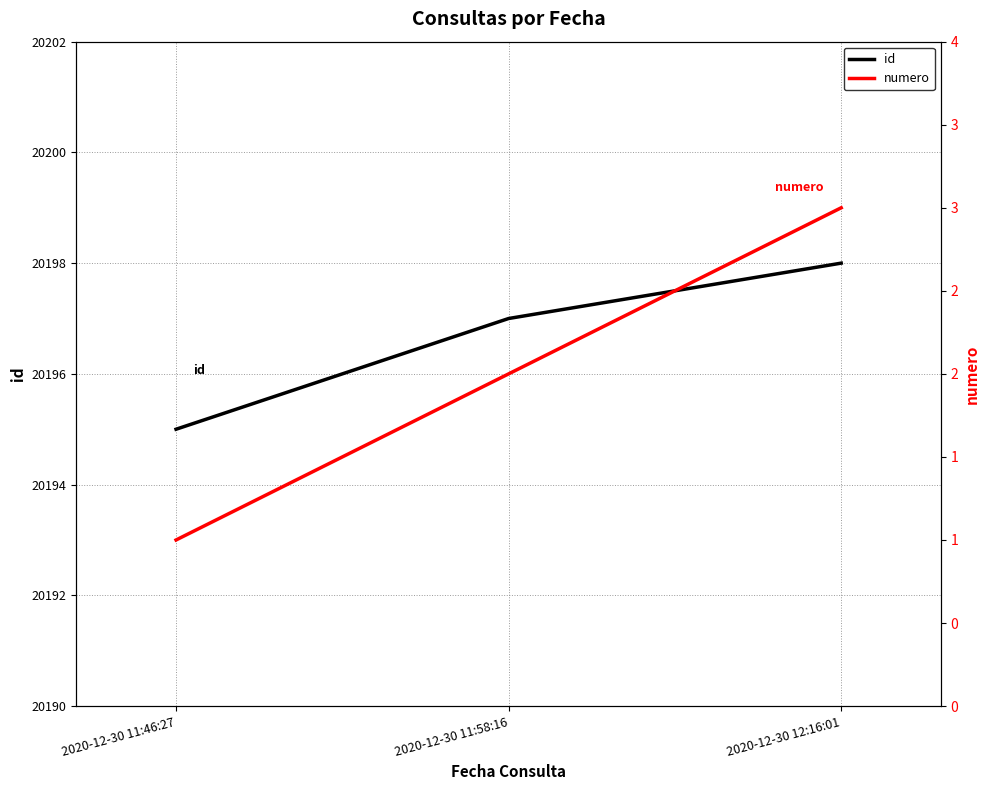

Which has a higher value, 2020-12-30 12:16:01 or 2020-12-30 11:46:27?

2020-12-30 12:16:01